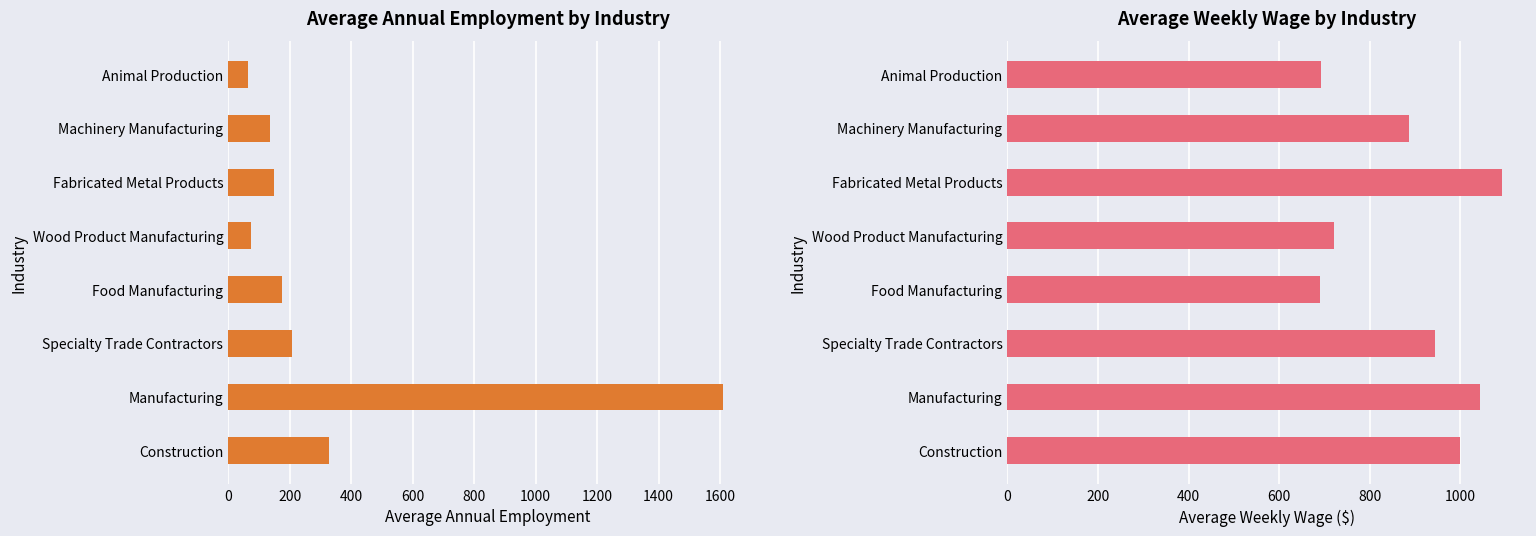

Which series has the largest total across all categories?

Average Weekly Wage